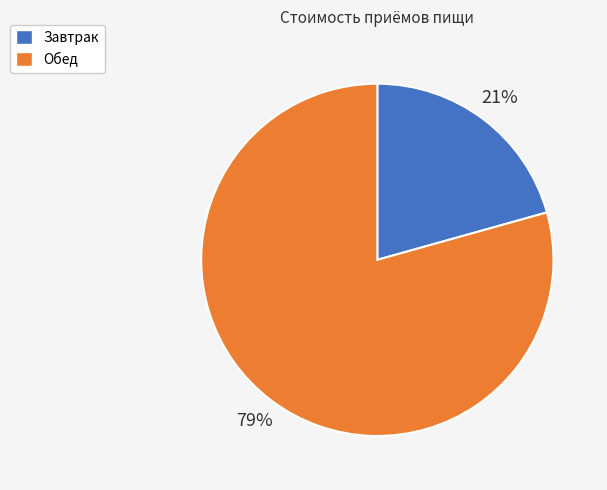

Which has a higher value, Обед or Завтрак?

Обед